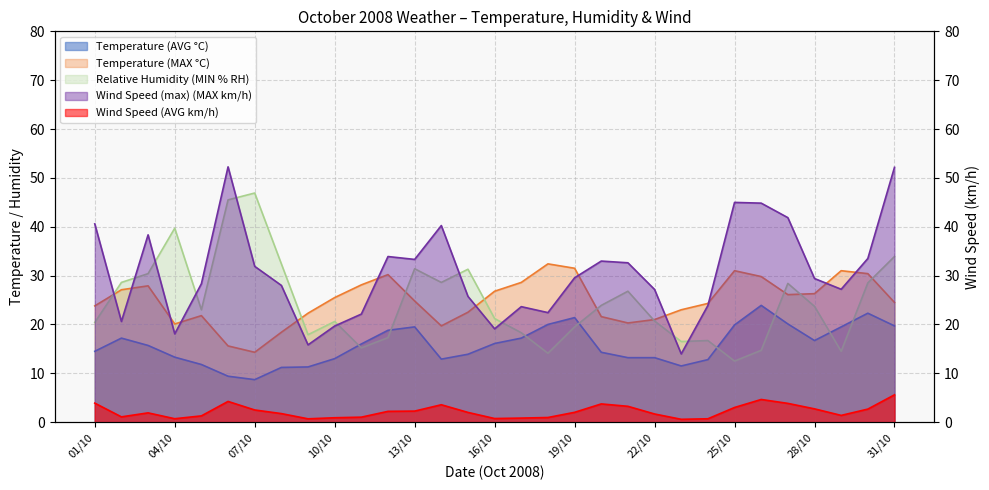

Count the number of data series in this chart.

5